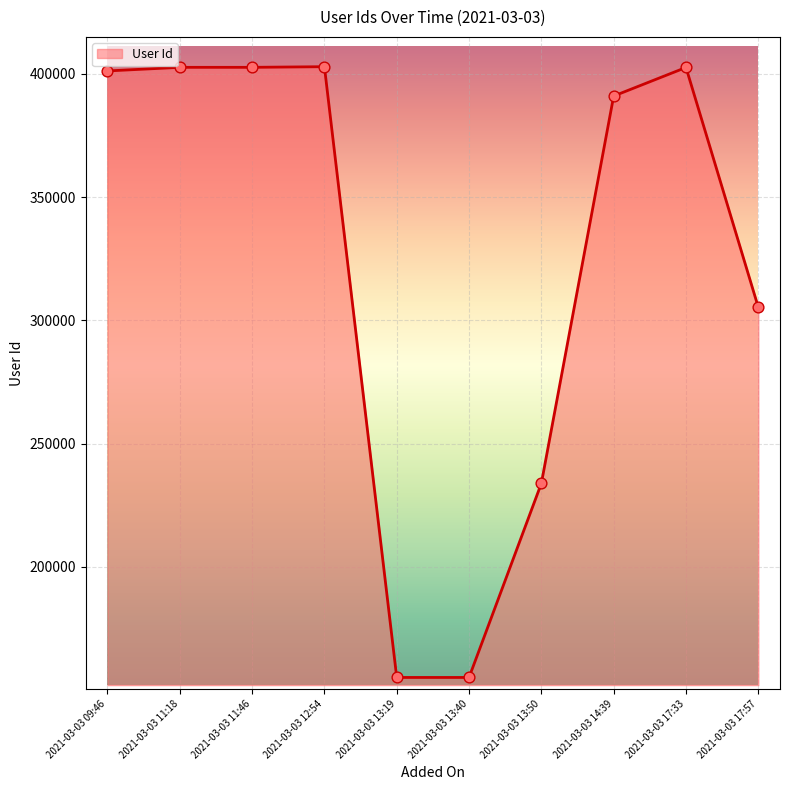

What is the change in value from 2021-03-03 13:50 to 2021-03-03 17:57?

+71394